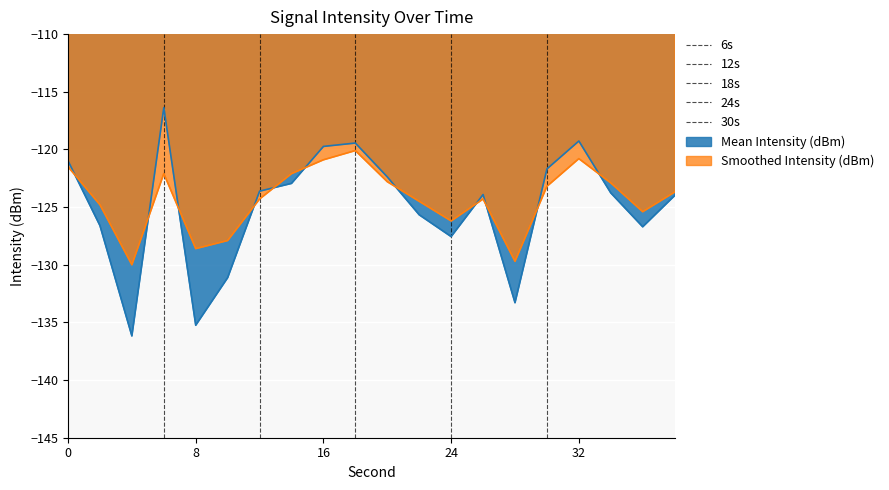

True or false: Mean Intensity (dBm) has a value of -32.0 at 0.

False